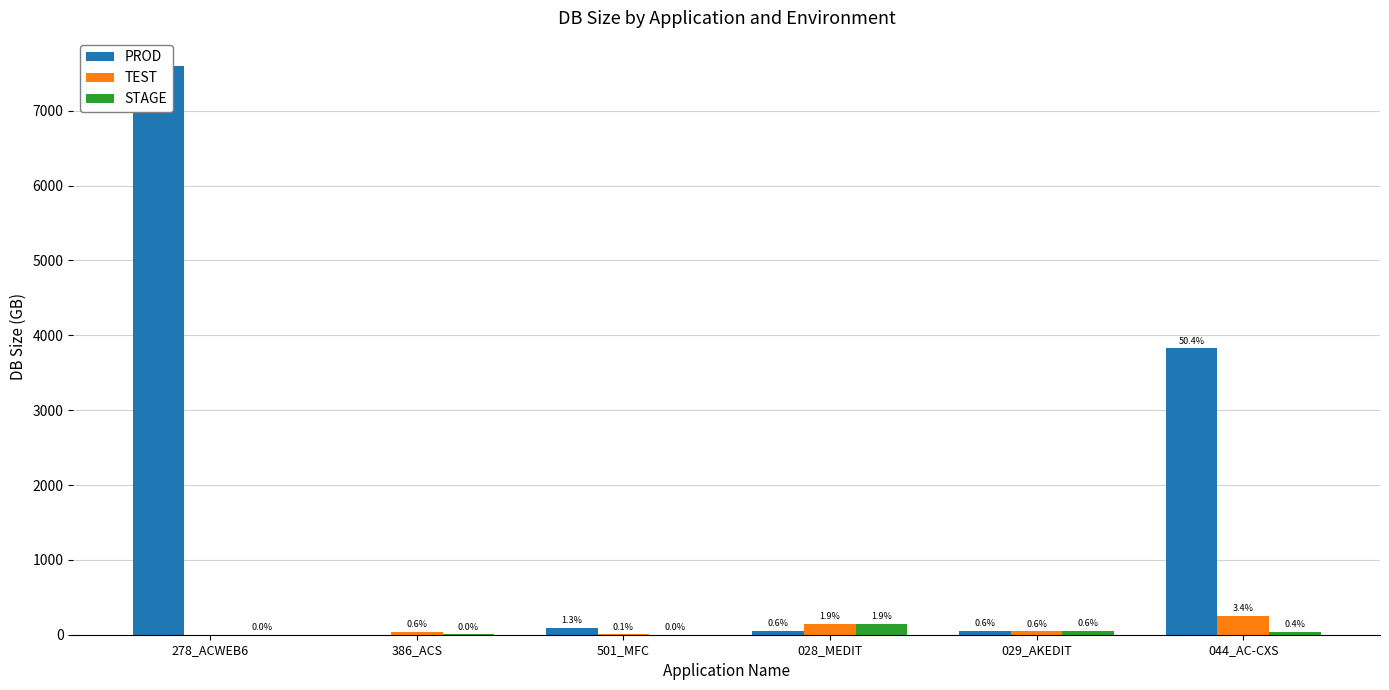

Reading left to right, list all the values displayed in this chart.

PROD: 7593.4	0.0	95.9	46.8	46.8	3825.0
TEST: 0.0	42.8	4.9	145.2	43.3	254.6
STAGE: 0.0	3.3	1.6	145.3	46.4	31.9